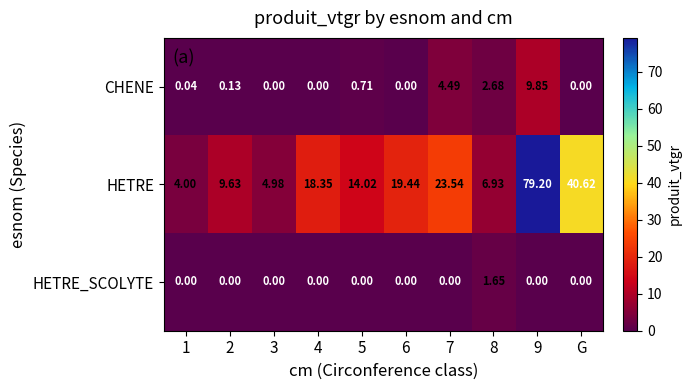

What is the spread (max minus min) of values at 4?

18.4